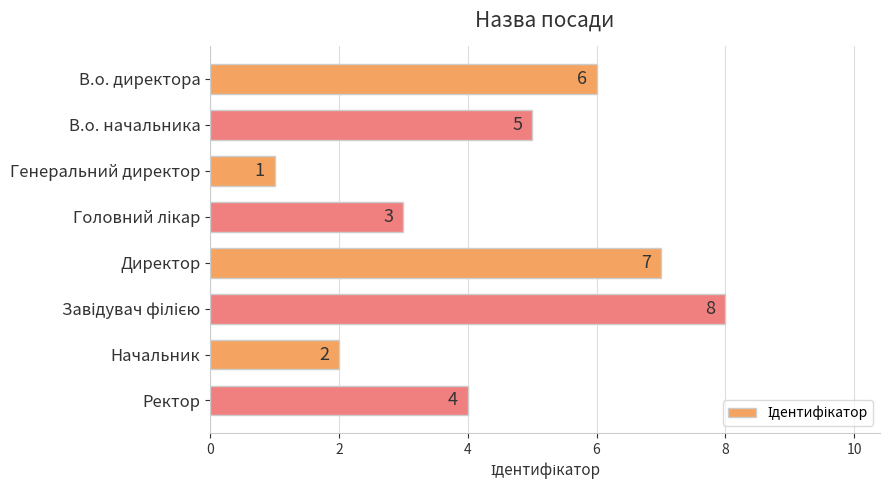

True or false: the data shows 2 at В.о. начальника.

False